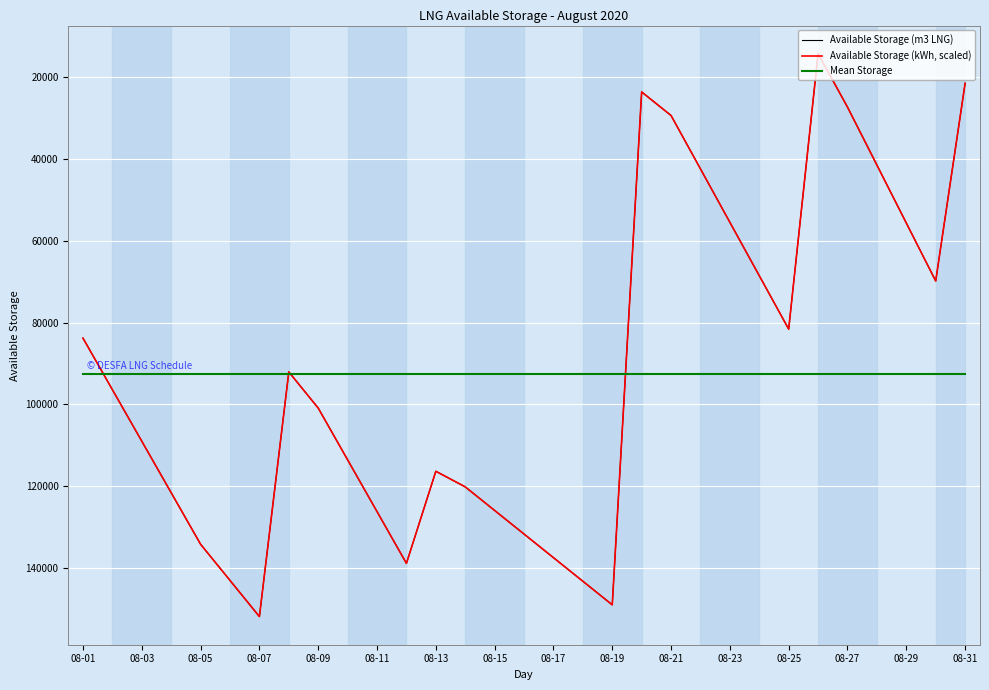

What is the lowest value of the Available Storage (kWh, scaled) series?

14206.0